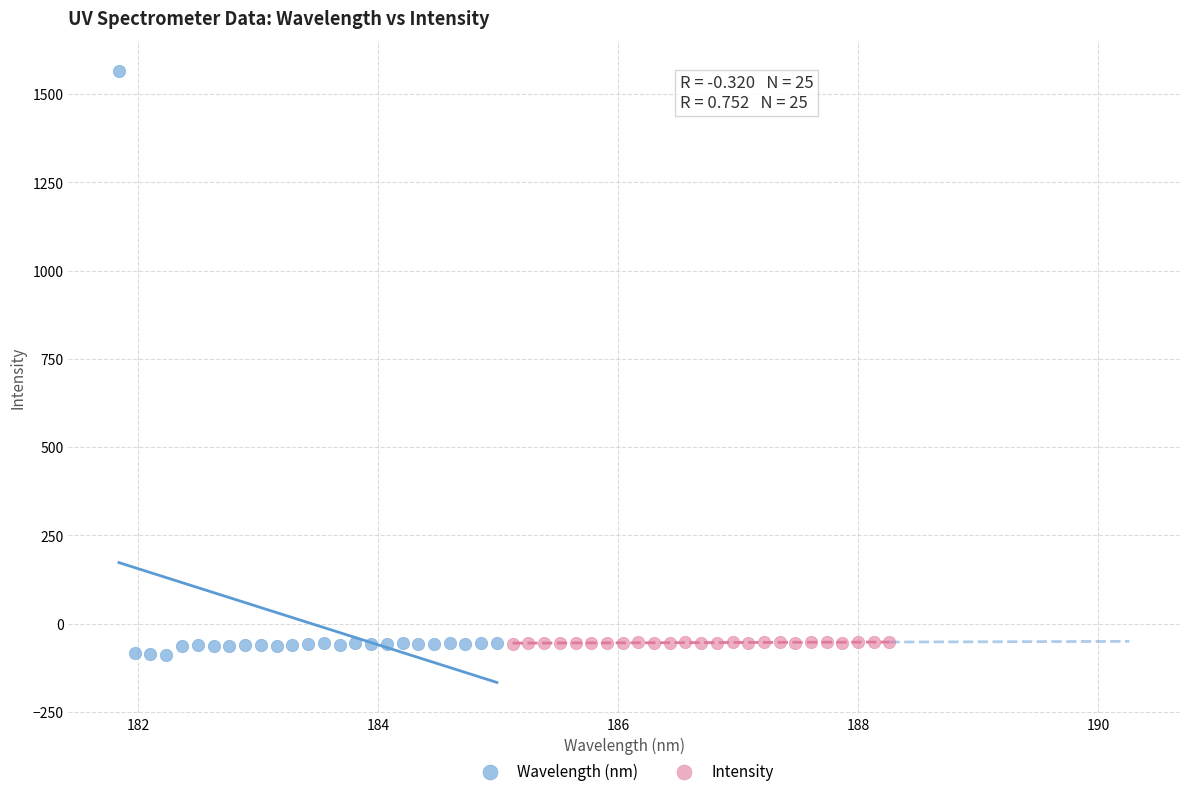

What are all the series names shown in the legend?

Wavelength (nm), Intensity